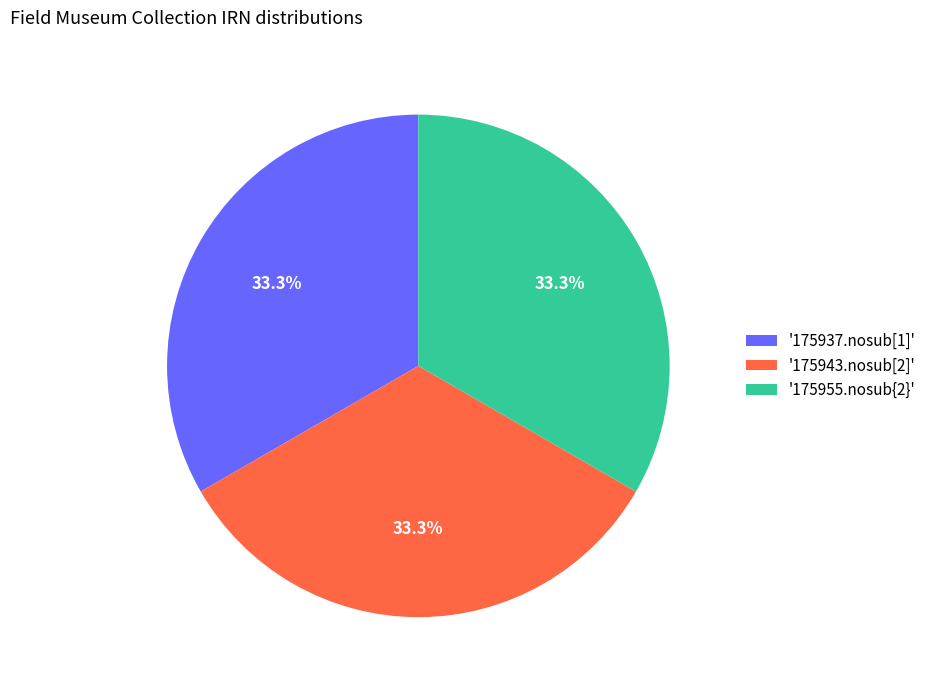

Does '175955.nosub{2}' account for over 50% of the chart?

No